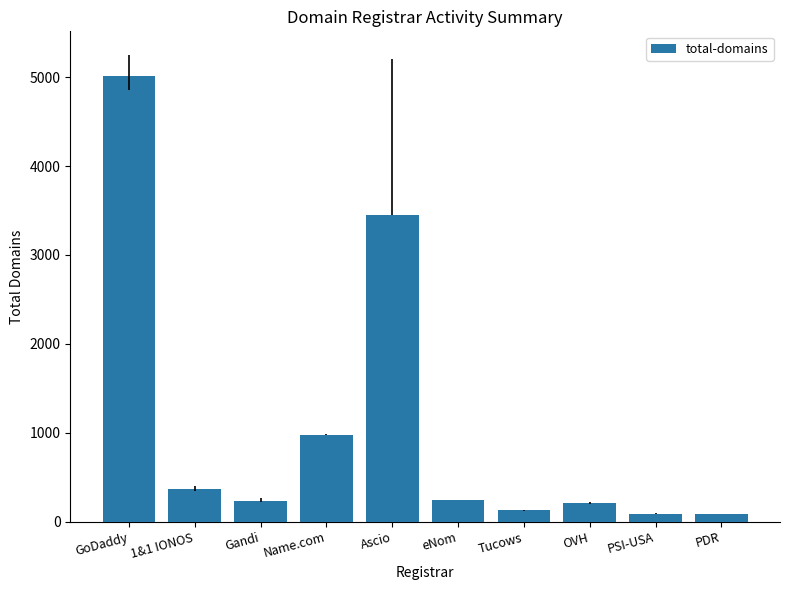

Read the value at Gandi.

233